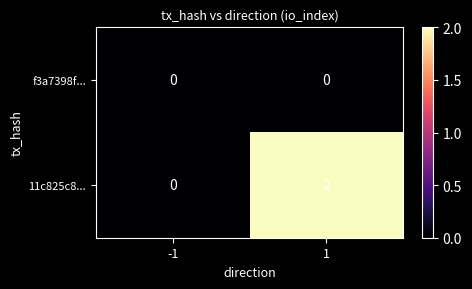

Rank the categories by 11c825c8... value from highest to lowest.

1, -1